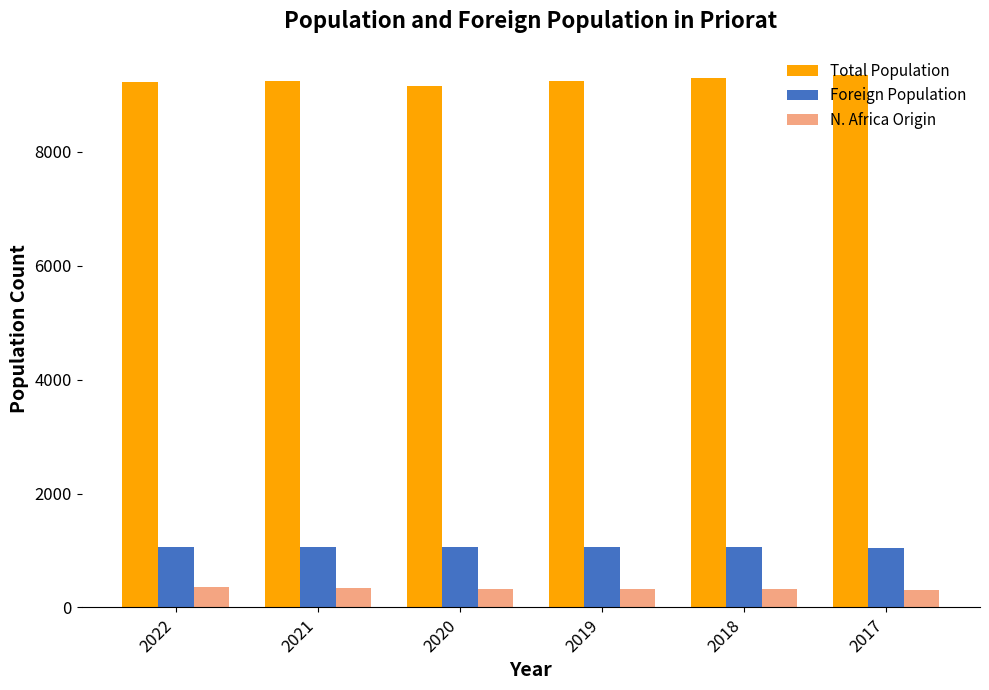

How many groups of bars are there?

6